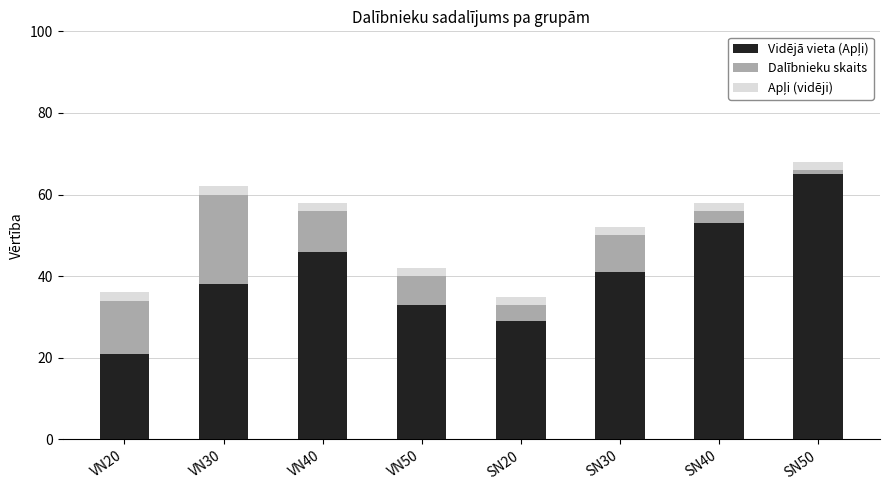

What is the total value across all series at VN20?

36